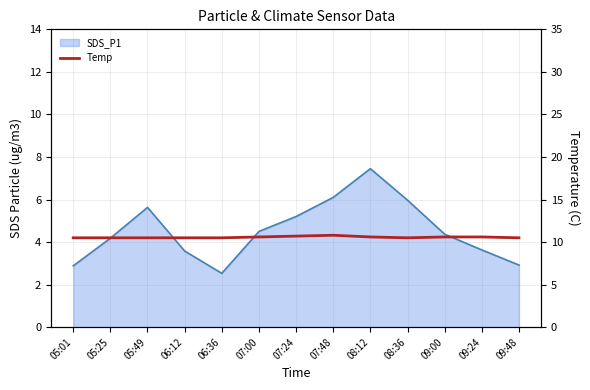

How many interior local peaks (higher than both neighbors) does the data have?

1